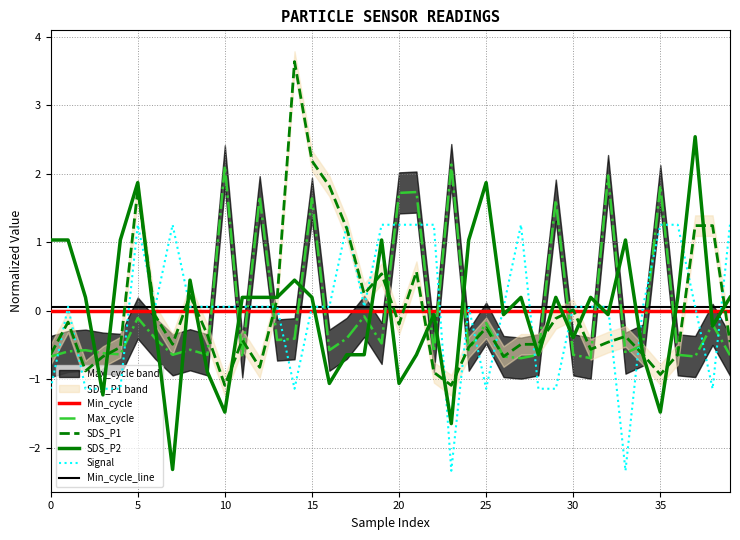

How many values in the Max_cycle series are below 0?

31